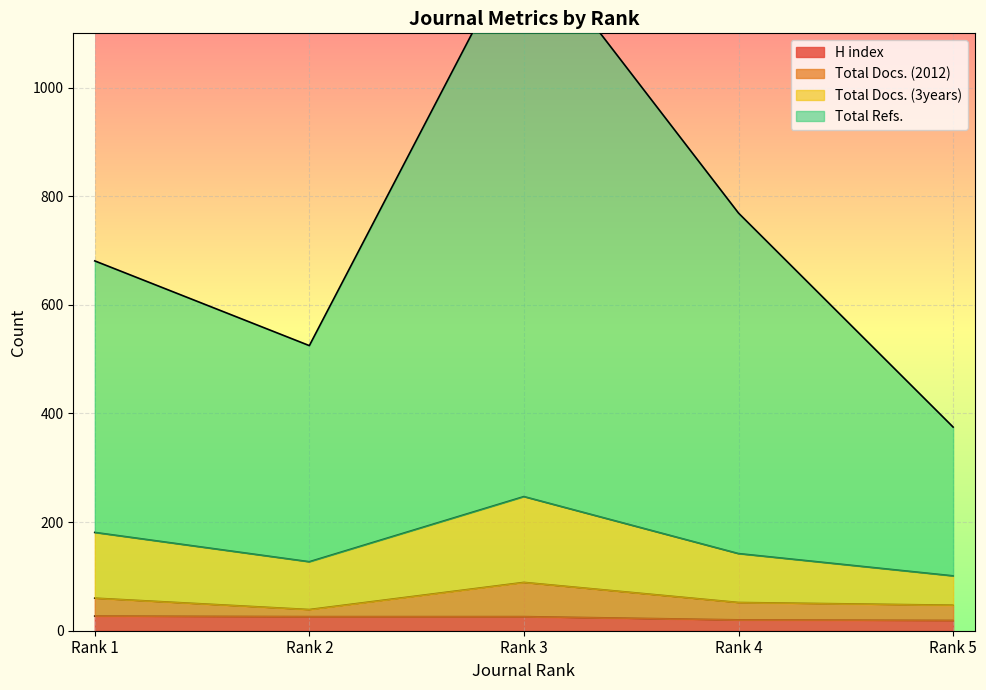

True or false: Total Docs. (2012) and H index intersect in this chart.

False